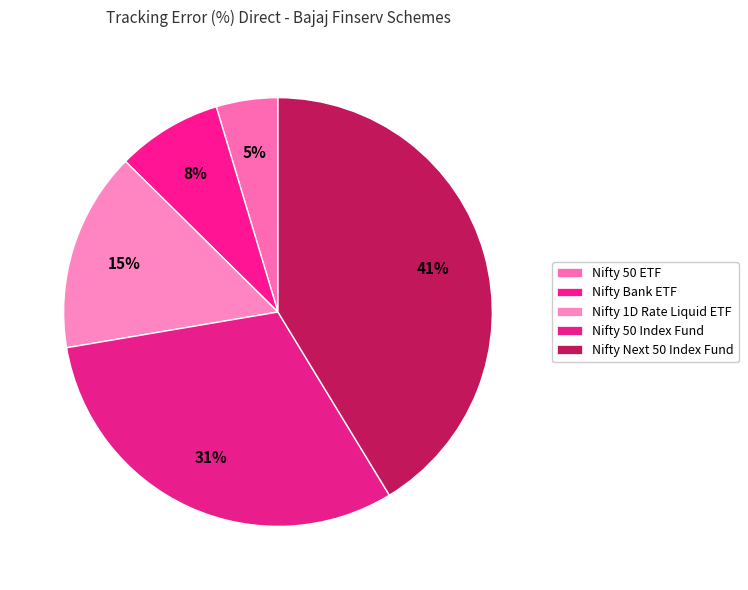

Rank the categories by value from highest to lowest.

Bajaj Finserv Nifty Next 50 Index Fund, Bajaj Finserv Nifty 50 Index Fund, Bajaj Finserv Nifty 1D Rate Liquid ETF, Bajaj Finserv Nifty Bank ETF, Bajaj Finserv Nifty 50 ETF